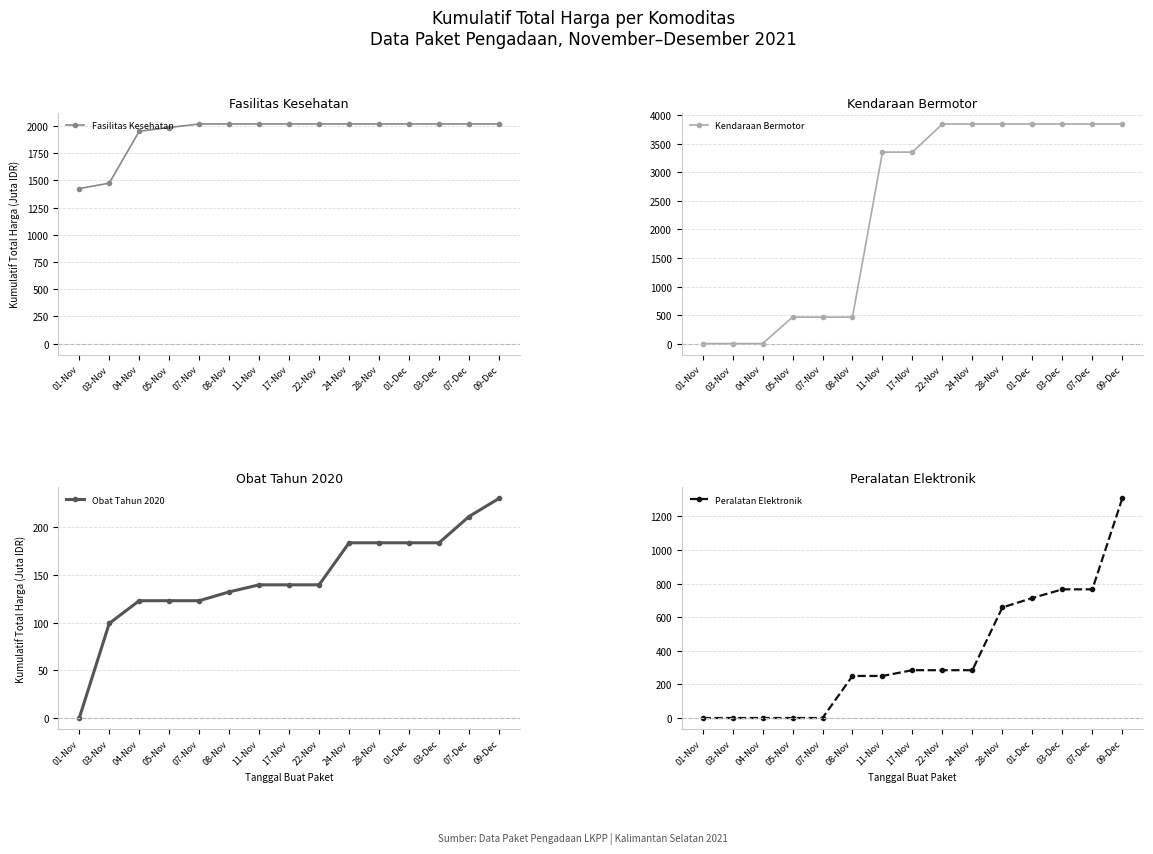

What is the total value across all series at 01-Nov?

1426.2